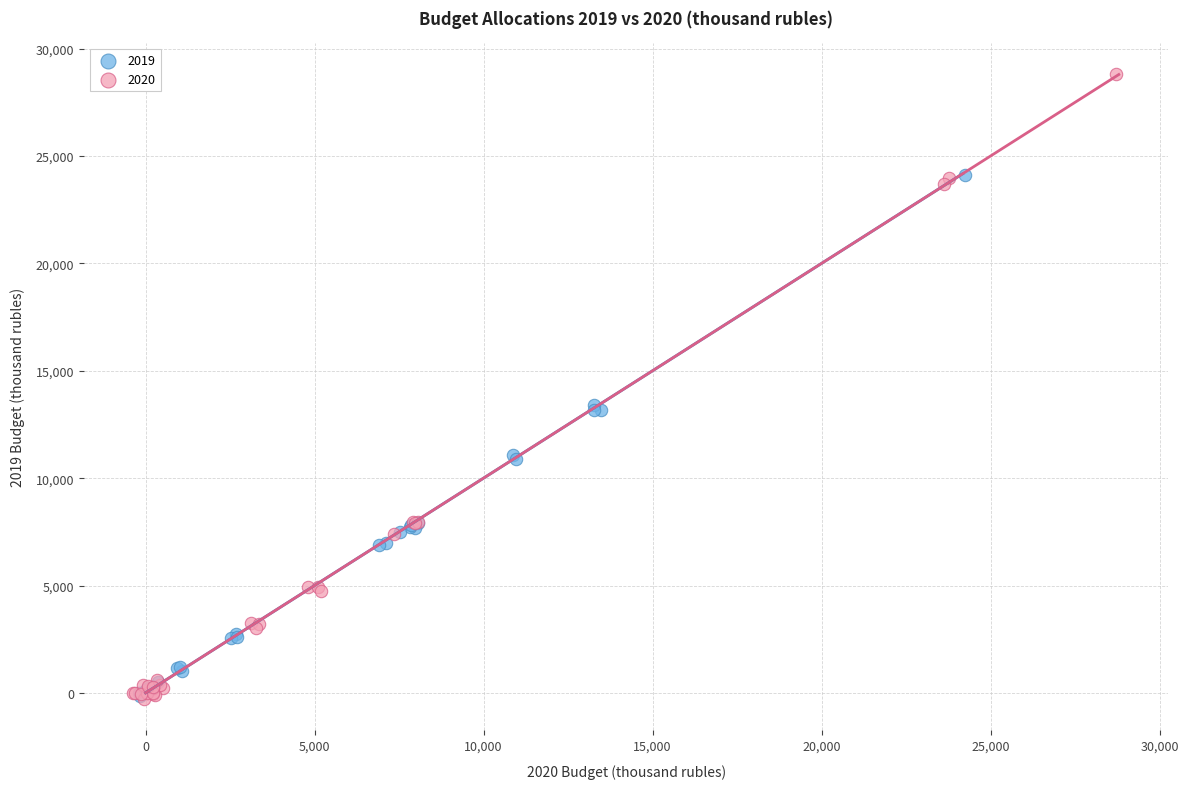

Which series reaches the maximum Y coordinate?

2020